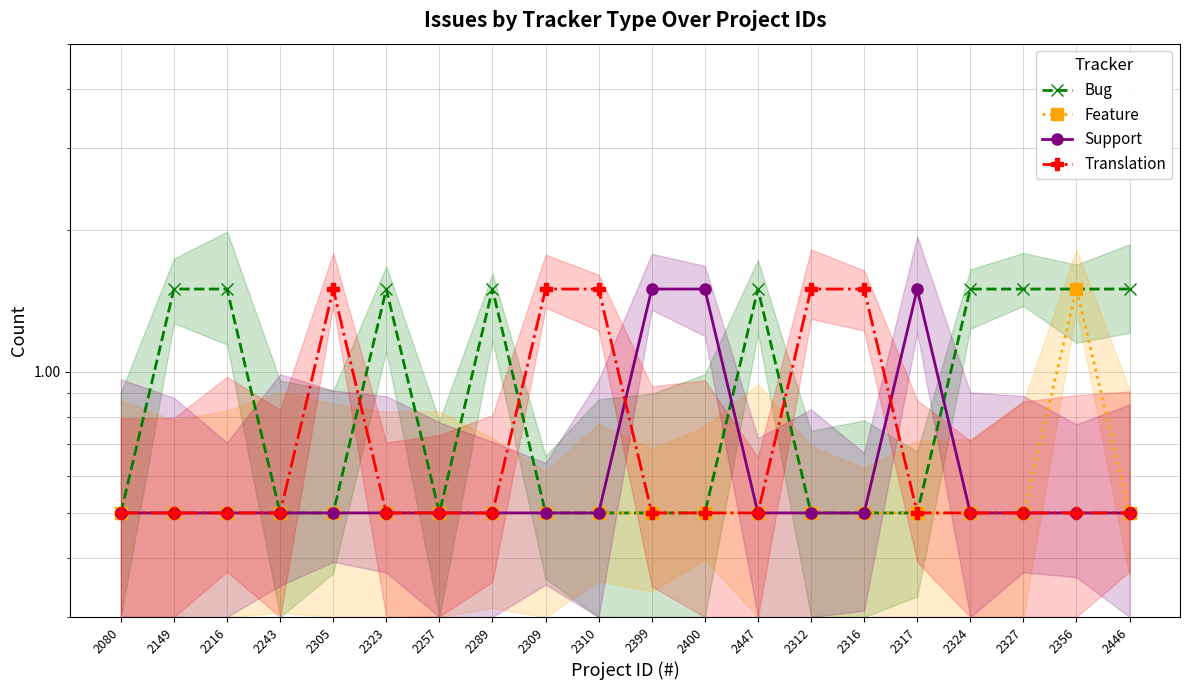

How many distinct data groups are displayed?

4